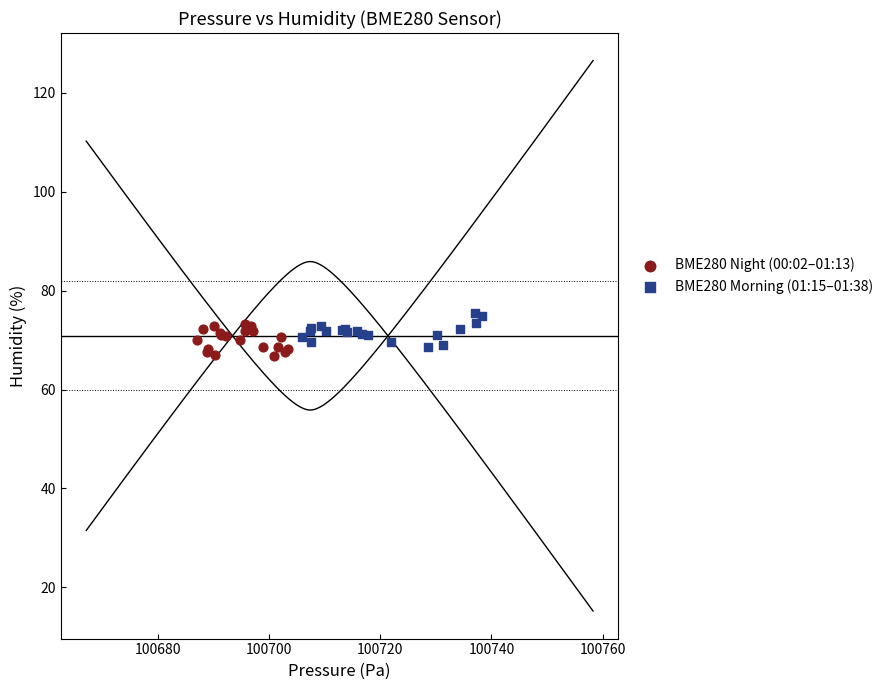

What are all the series names shown in the legend?

BME280 Night (00:02–01:13), BME280 Morning (01:15–01:38)